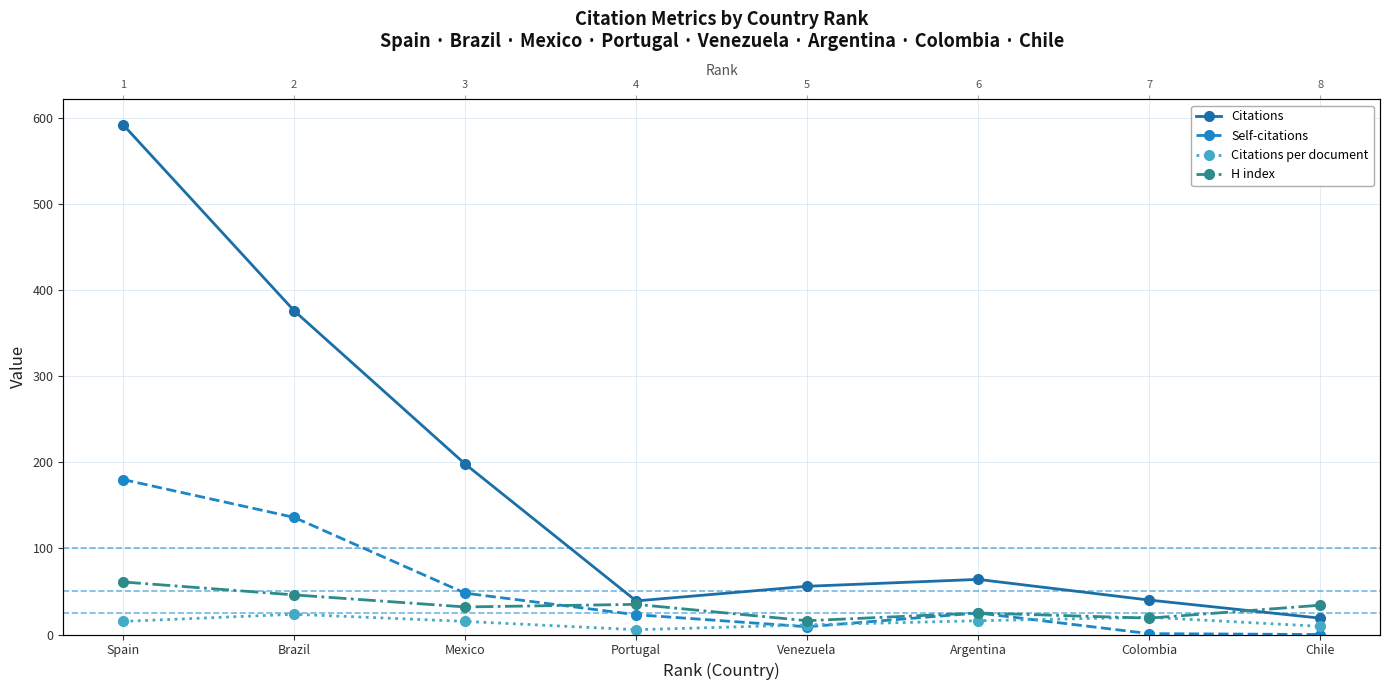

Where does the Citations per document series first go above 15?

Spain